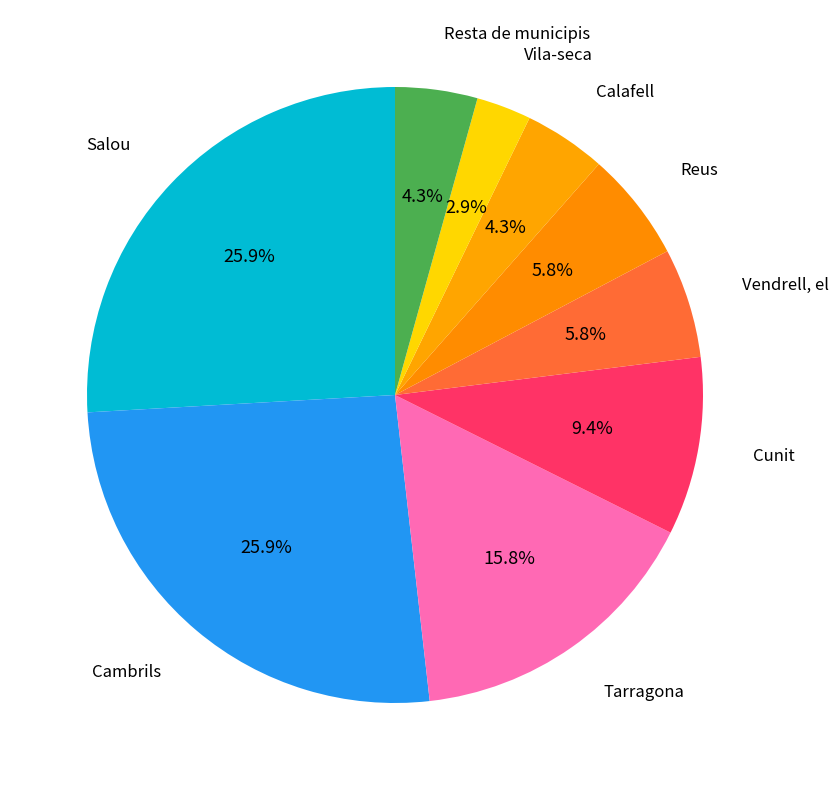

Which category has the smallest portion of the pie?

Vila-seca